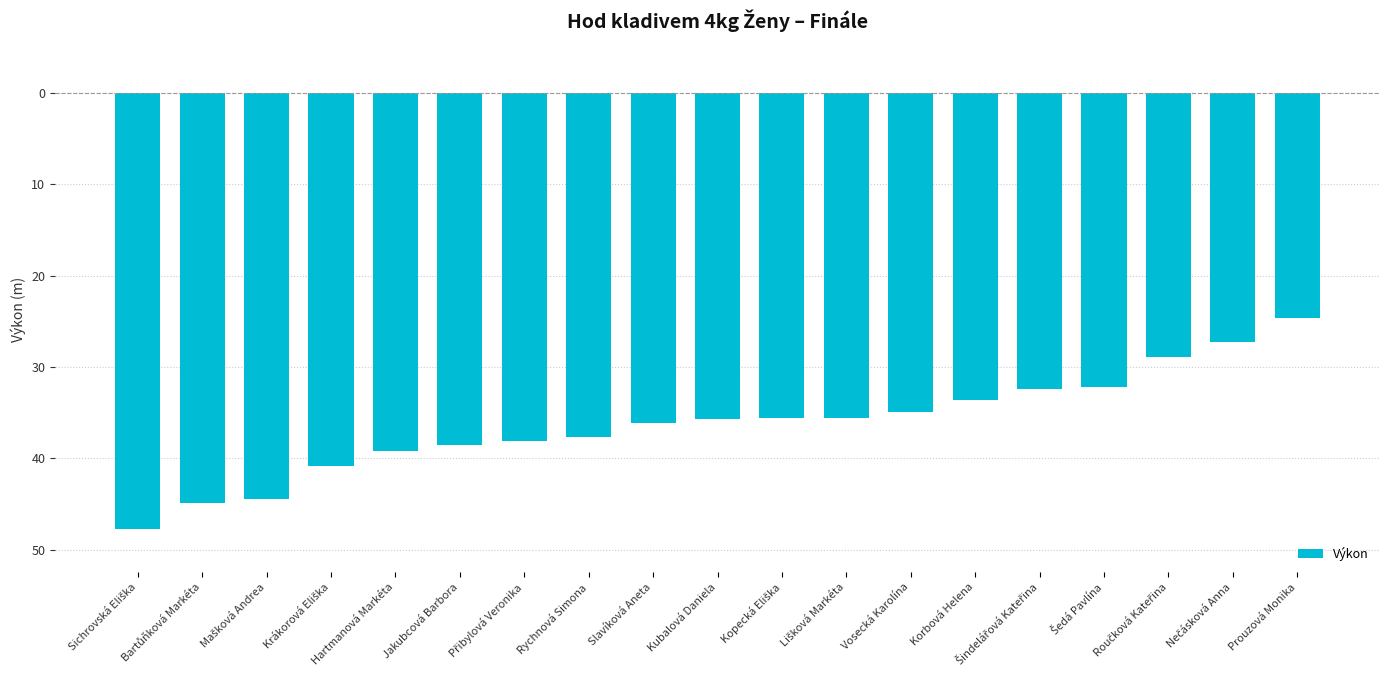

Are the bars horizontal?

No